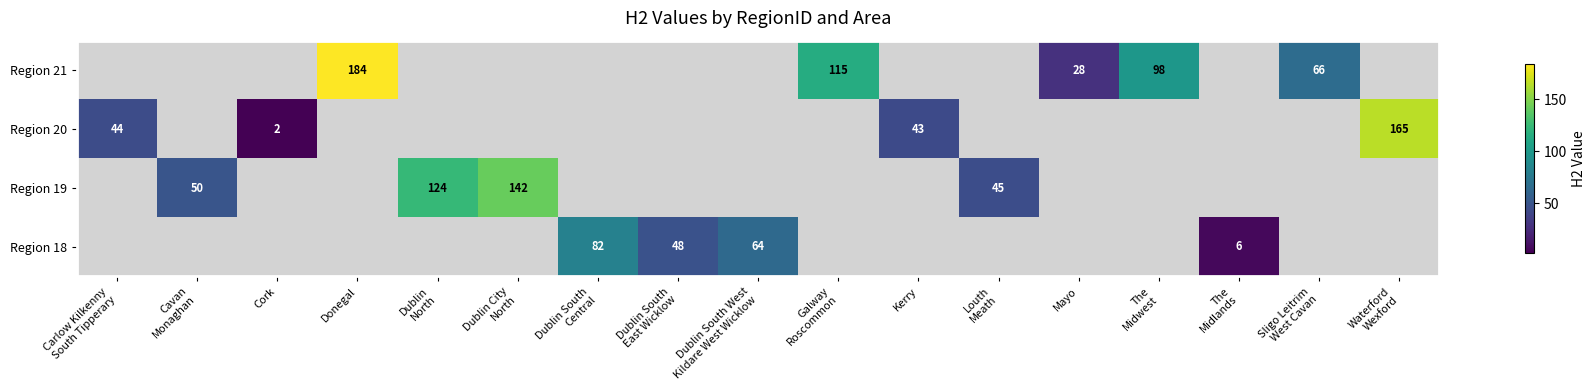

How many values in the Region 18 series exceed 64?

1